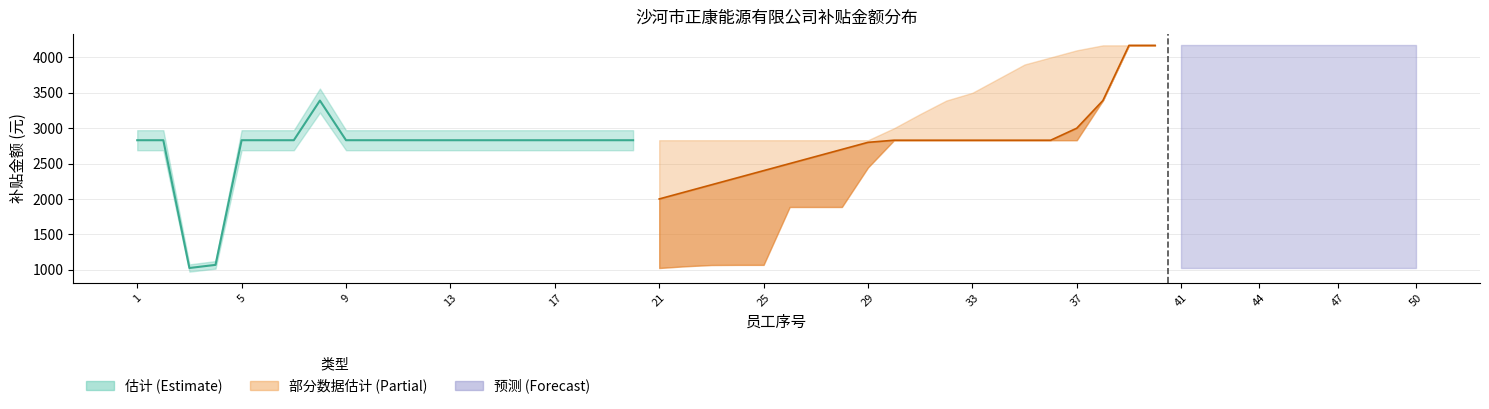

What is the sum of all 企业吸纳社保补贴_mid values?

53592.9